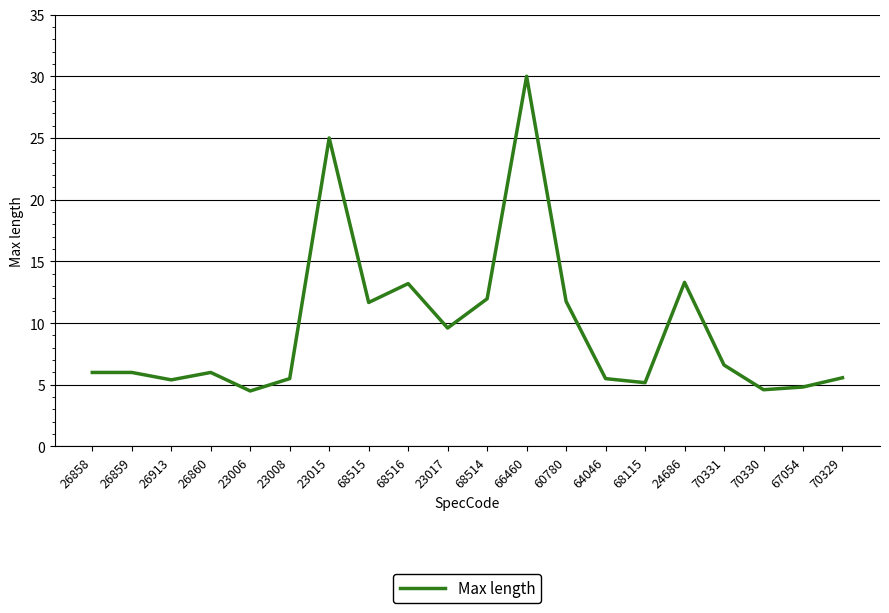

Approximately how many times larger is the value at 64046 compared to 26860?

0.9